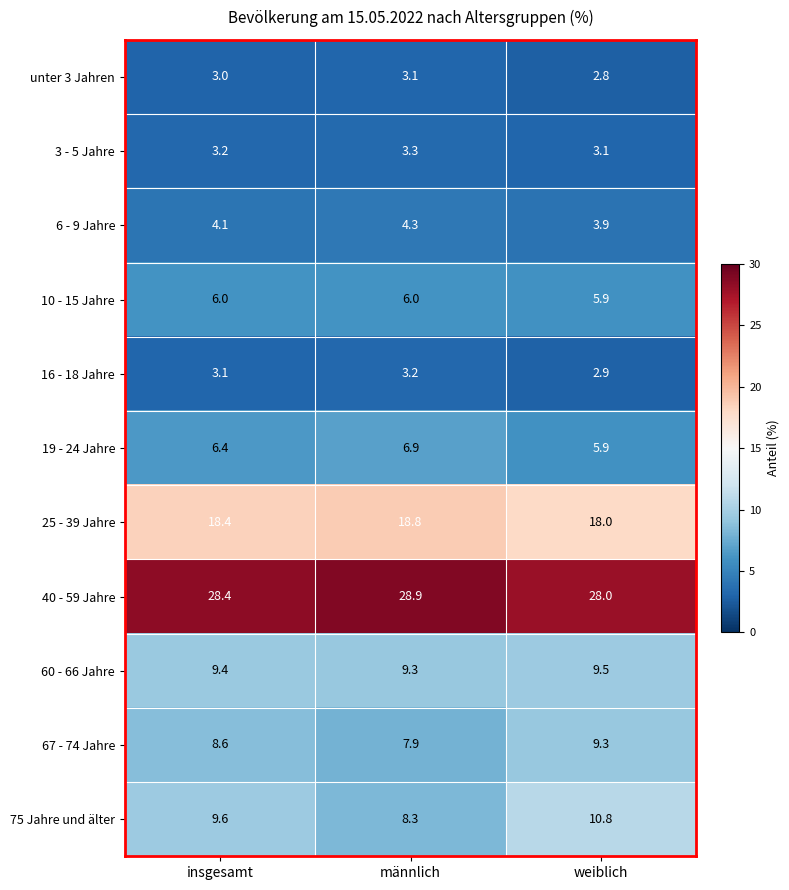

What is the sum of the 16 - 18 Jahre values at männlich and insgesamt?

6.3